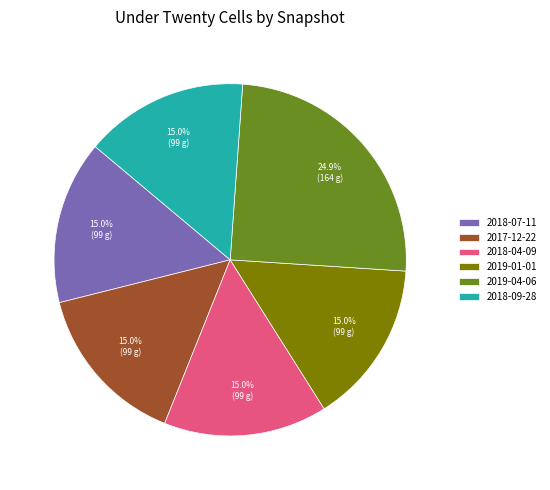

To the nearest percent, what portion does 2018-07-11 represent?

15%